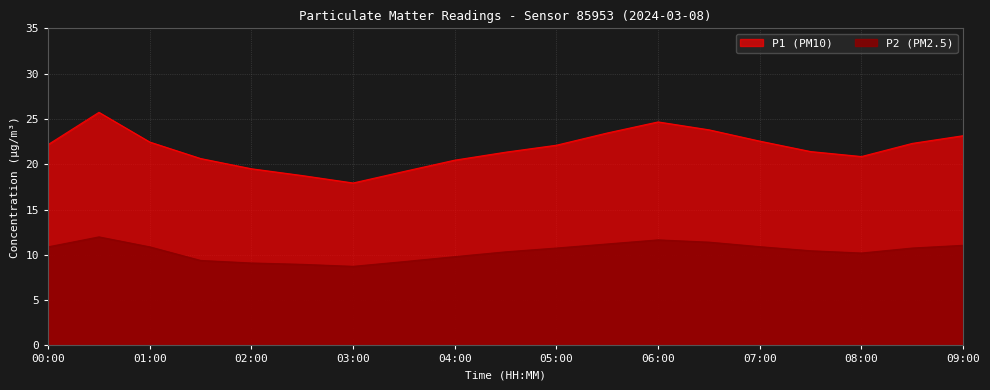

Read the P2 value at 04:00.

9.8